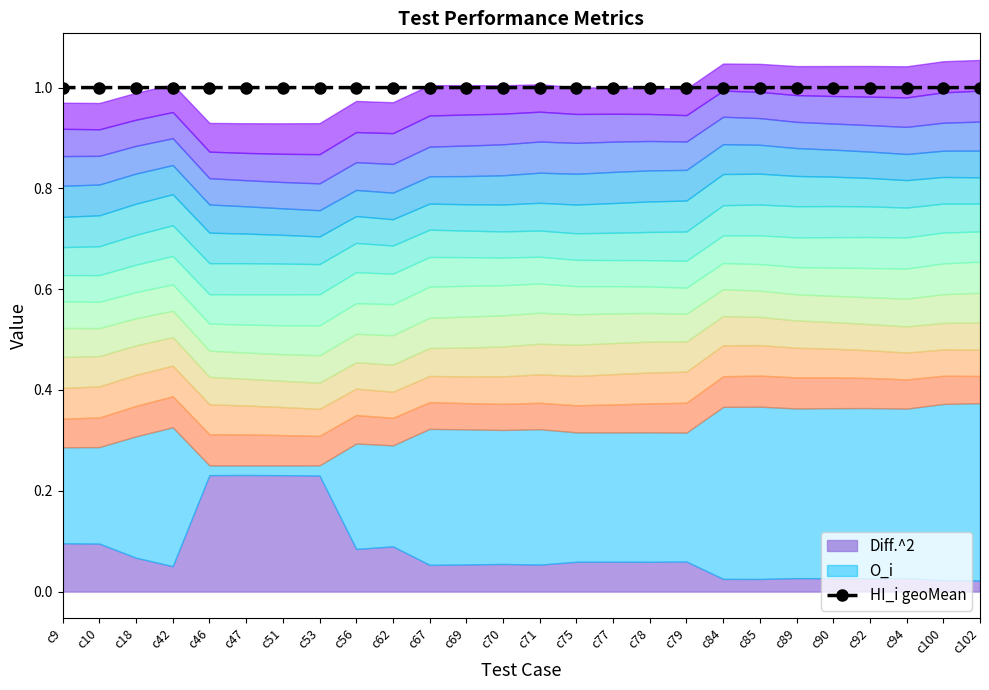

True or false: the data has more than 1 interior local peaks.

False